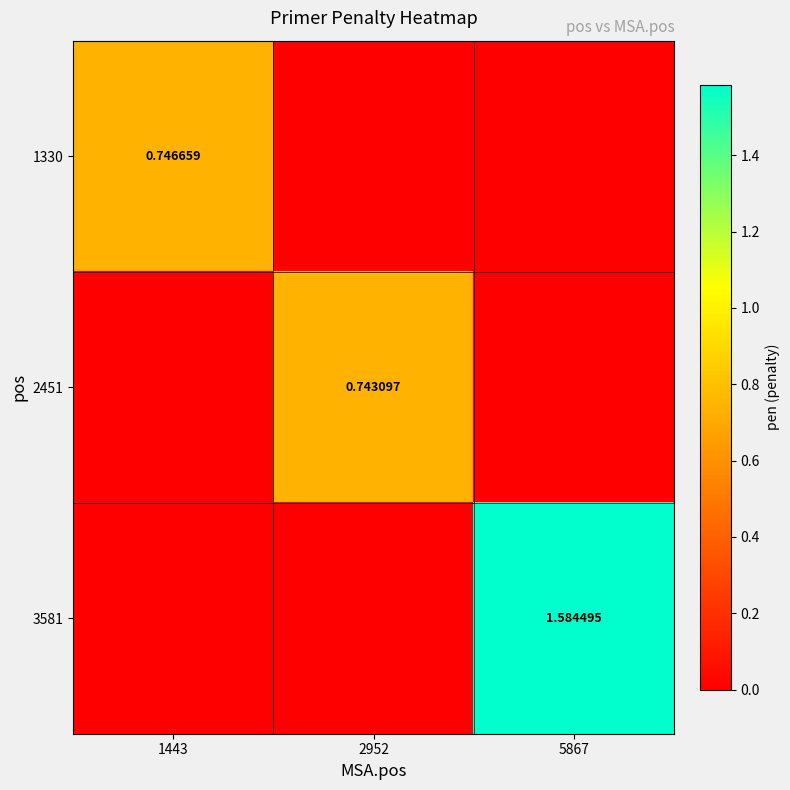

What is the difference between the highest and lowest values at 2952?

0.7